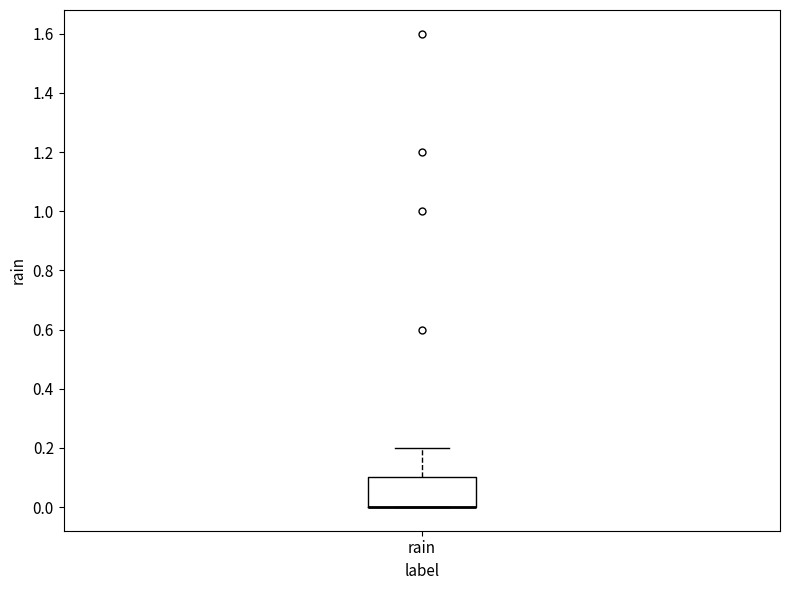

Transcribe this box plot: give where the median line is, the range the box spans, and where the two whiskers end, as read against the y-axis. The values are not printed on the chart, so give them approximately, as read against the axis.

median 0.0 (drawn on the box's lower edge), box 0.0 to 0.1, whiskers 0.0 to 0.2